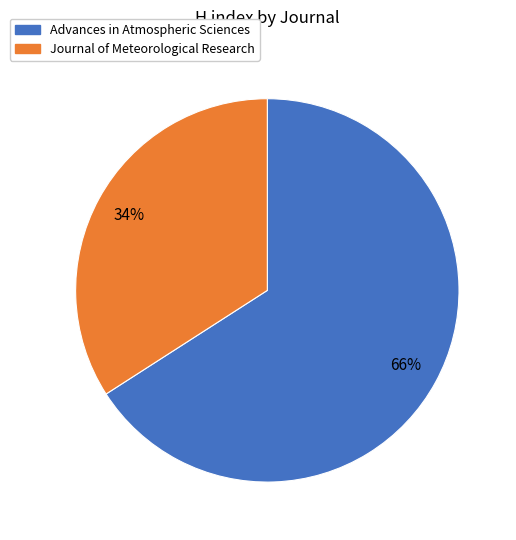

Approximately how many times larger is the value at Journal of Meteorological Research compared to Advances in Atmospheric Sciences?

0.5